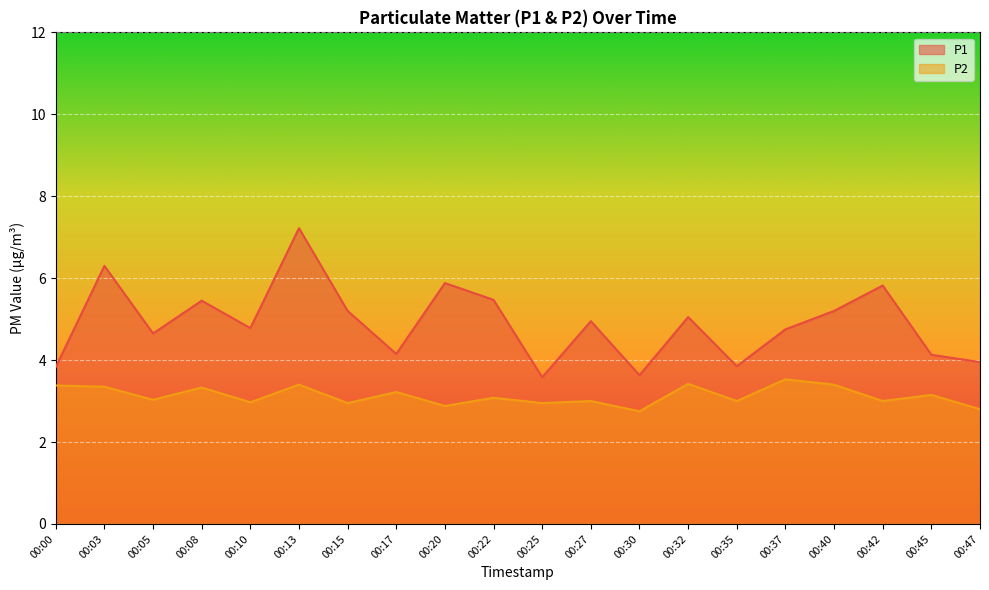

Between 00:10 and 00:25, which series saw the biggest shift?

P1